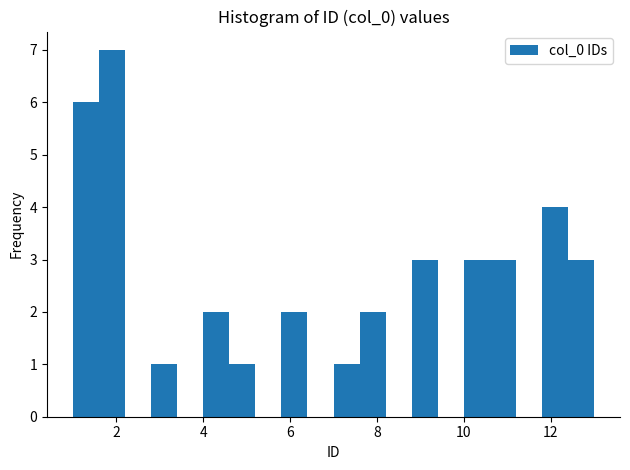

Around what value on the x-axis is the tallest bar? Give the approximate position of its centre, as read against the axis.

2.0